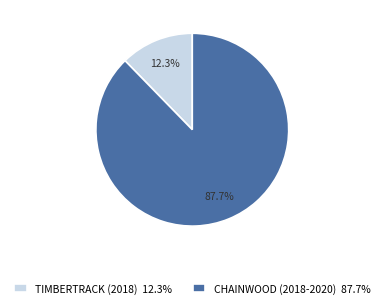

Which slice is the largest?

CHAINWOOD (2018-2020)